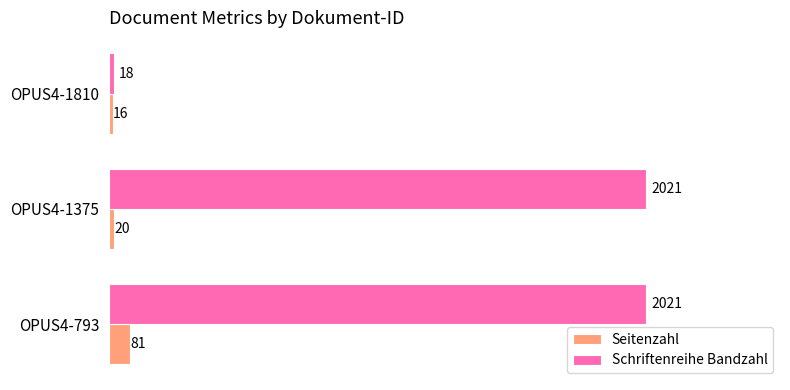

What are all the series names shown in the legend?

Seitenzahl, Schriftenreihe Bandzahl